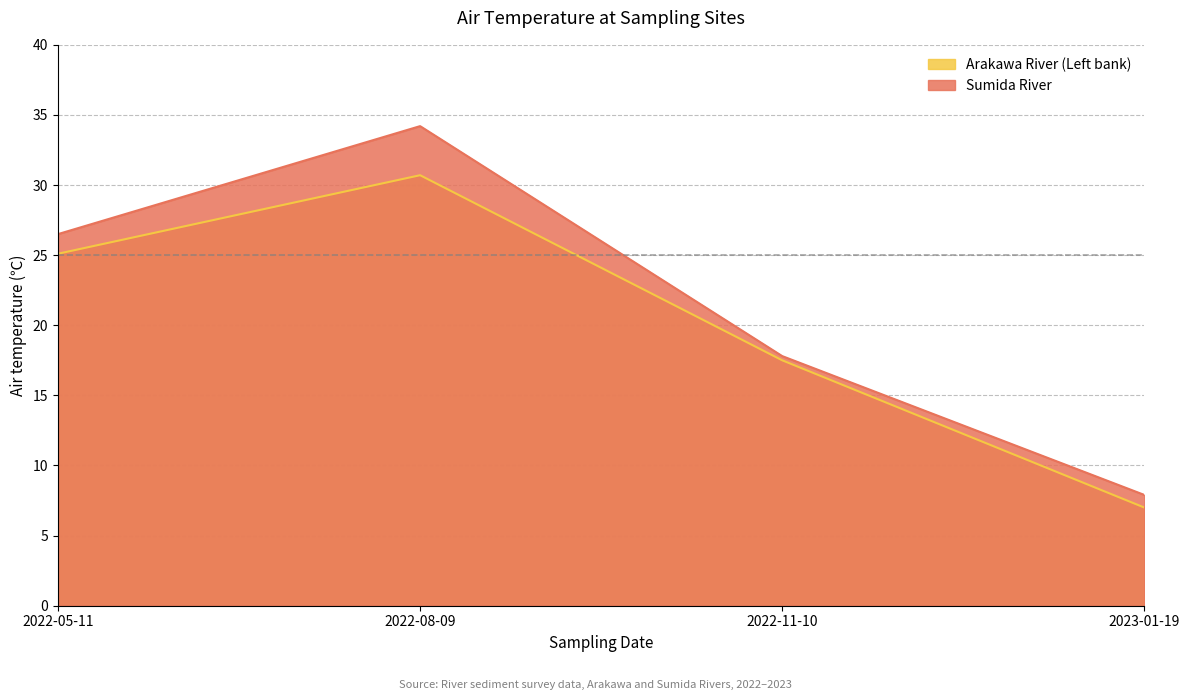

True or false: Arakawa River (Left bank) has a value of 12.5 at 2023-01-19.

False